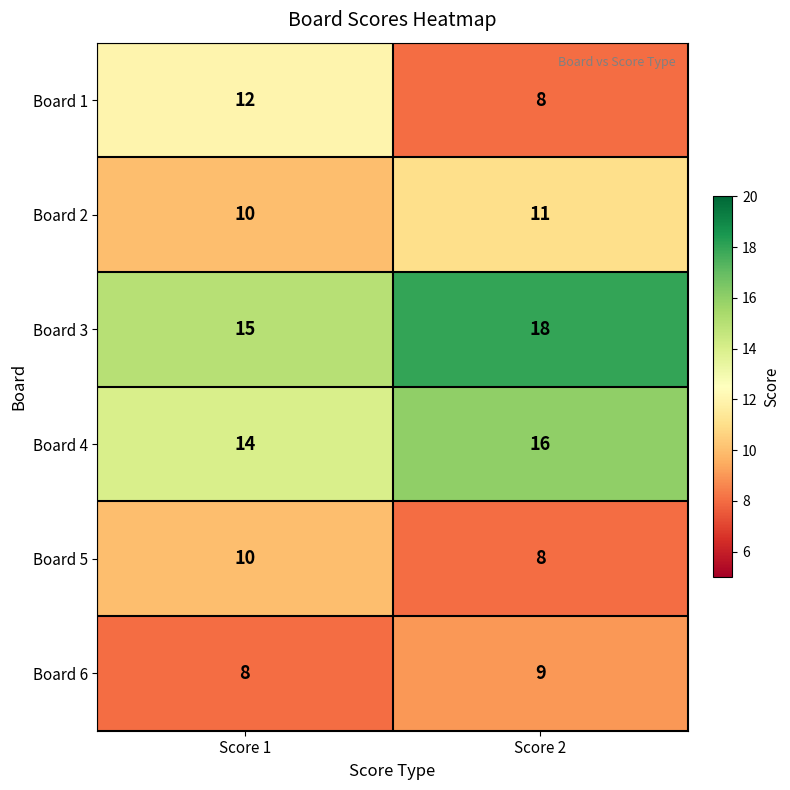

What is the spread (max minus min) of values at Score 1?

7